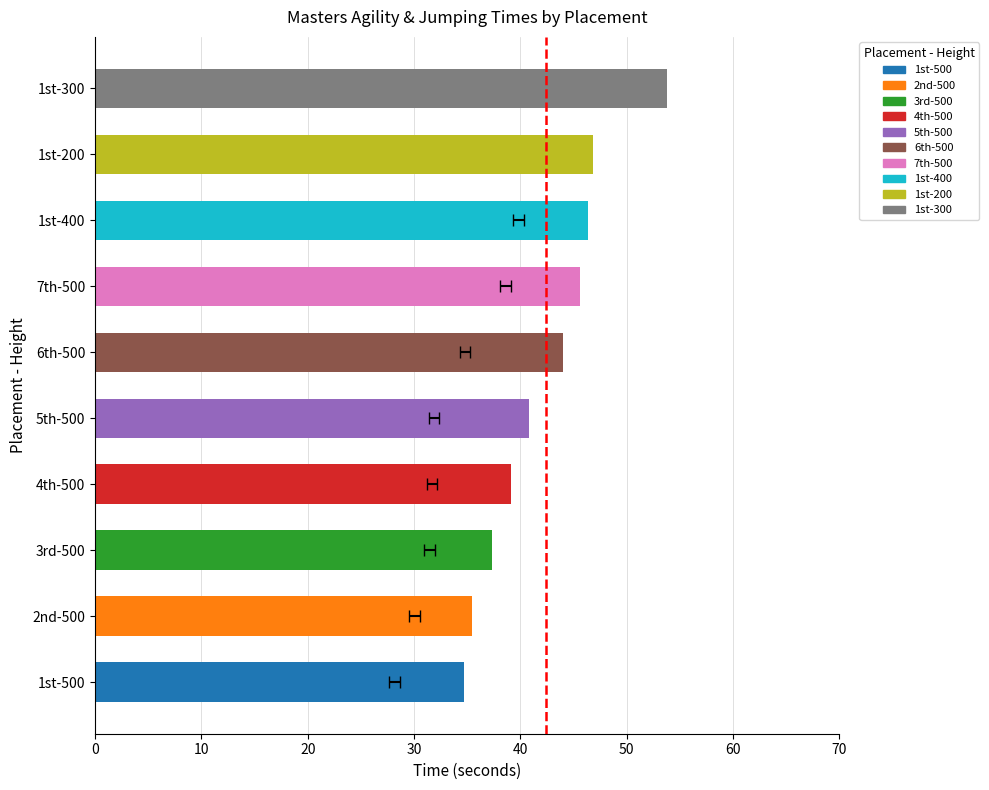

How many bars are there in total?

10